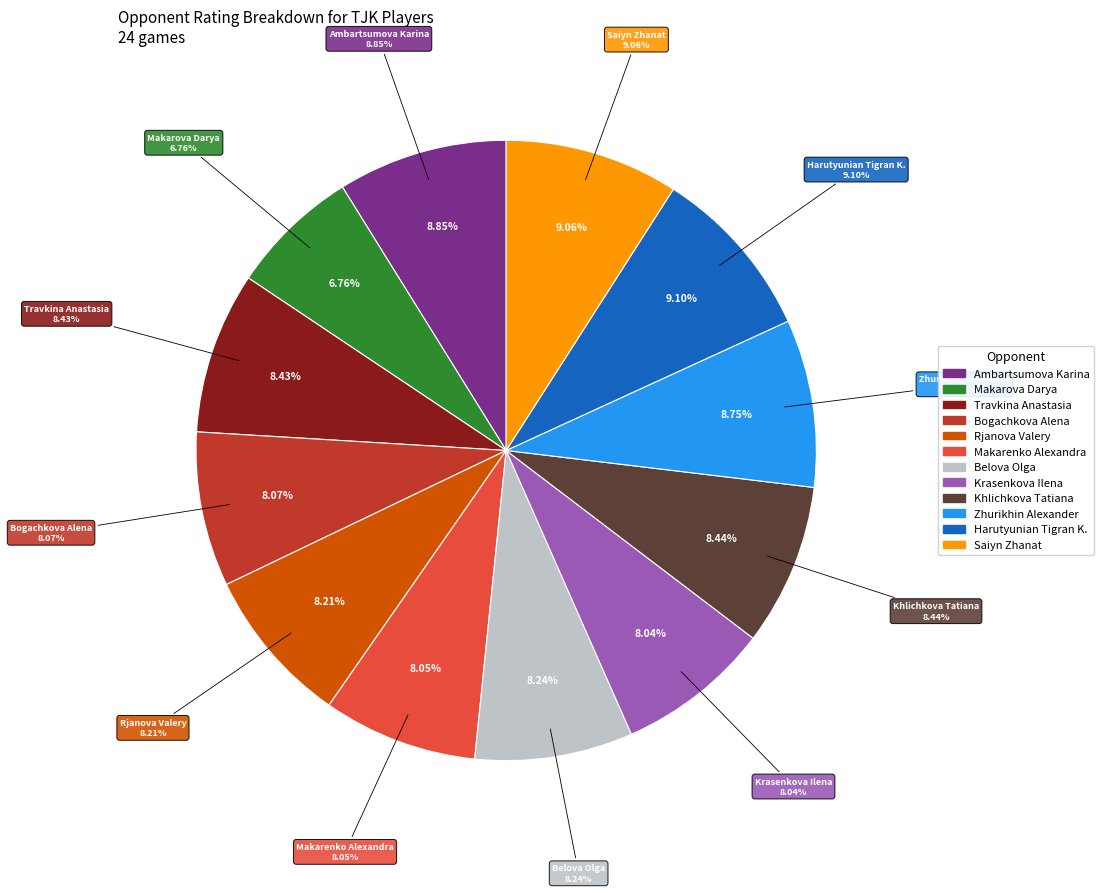

What percentage do Harutyunian Tigran K. and Zhurikhin Alexander together represent?

17.8%